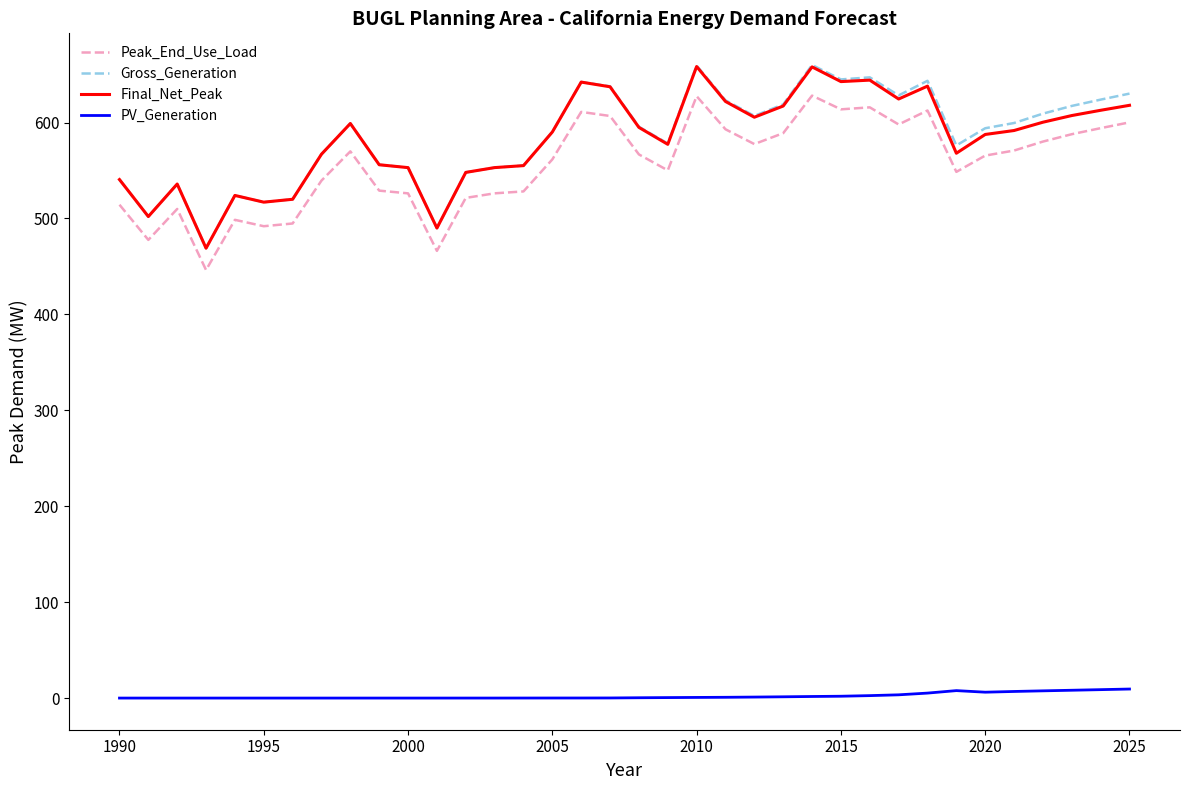

Which series has the largest range (max minus min)?

Gross_Generation